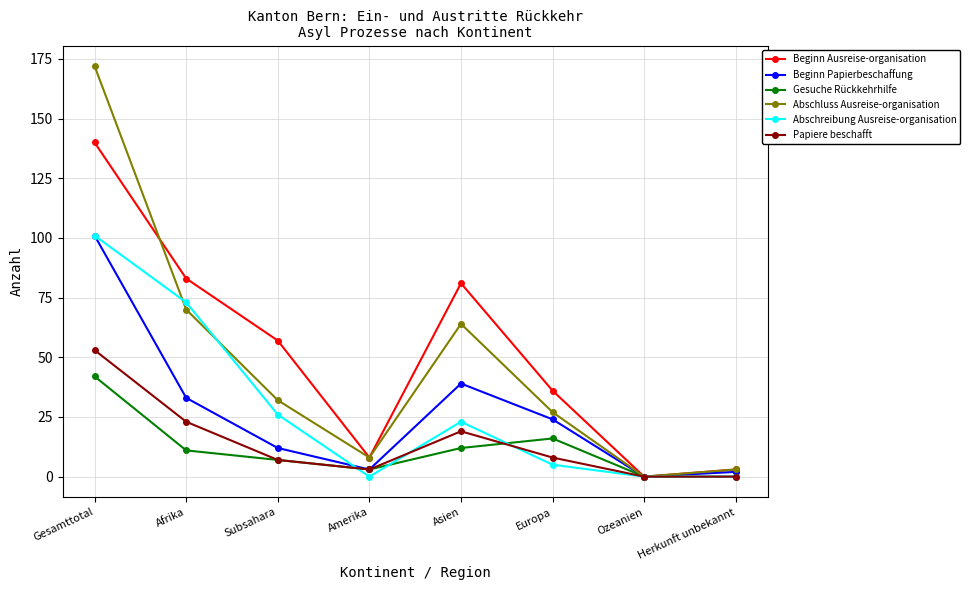

Which series has the widest spread of values?

Abschluss Ausreise-organisation